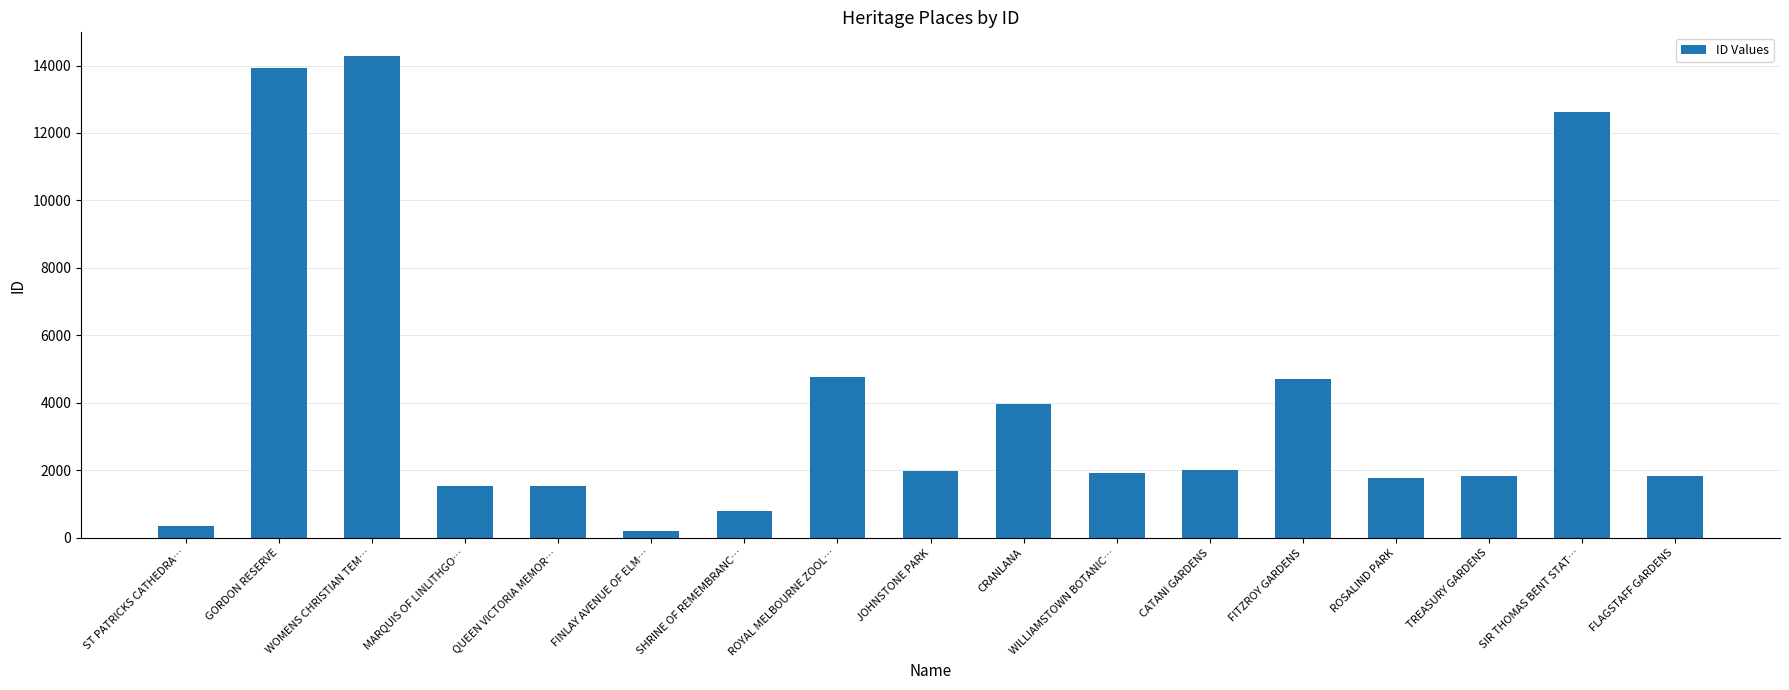

What is the greatest value displayed?

14270